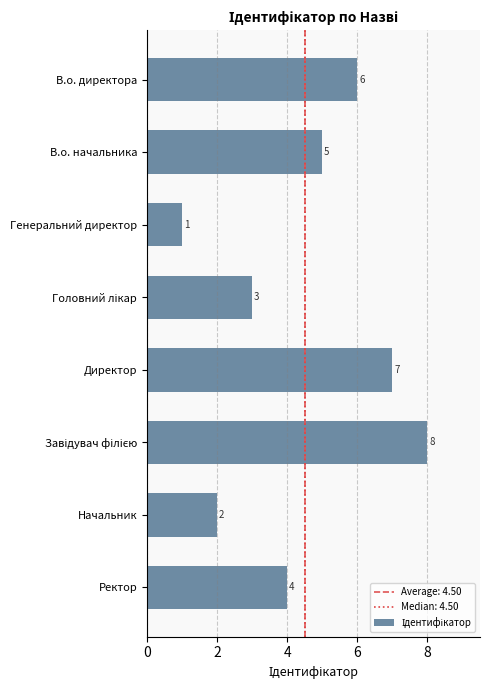

Count the number of data series in this chart.

1